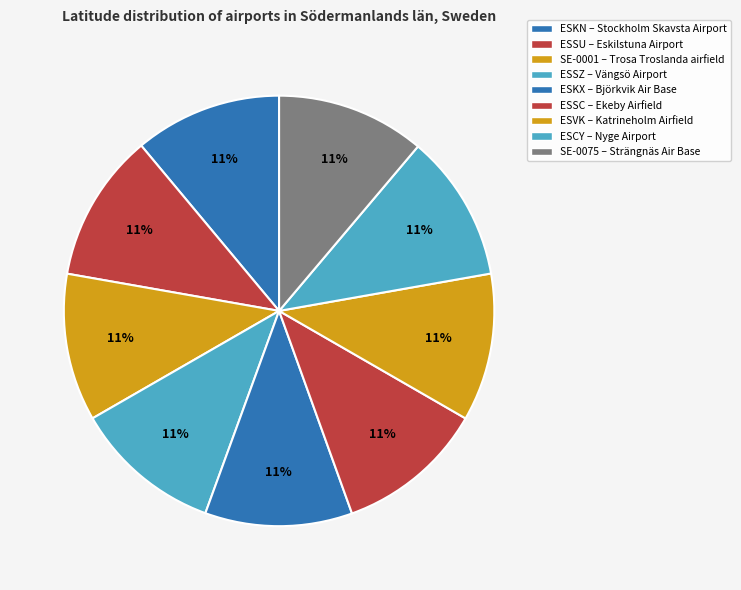

Count the number of slices in the pie.

9